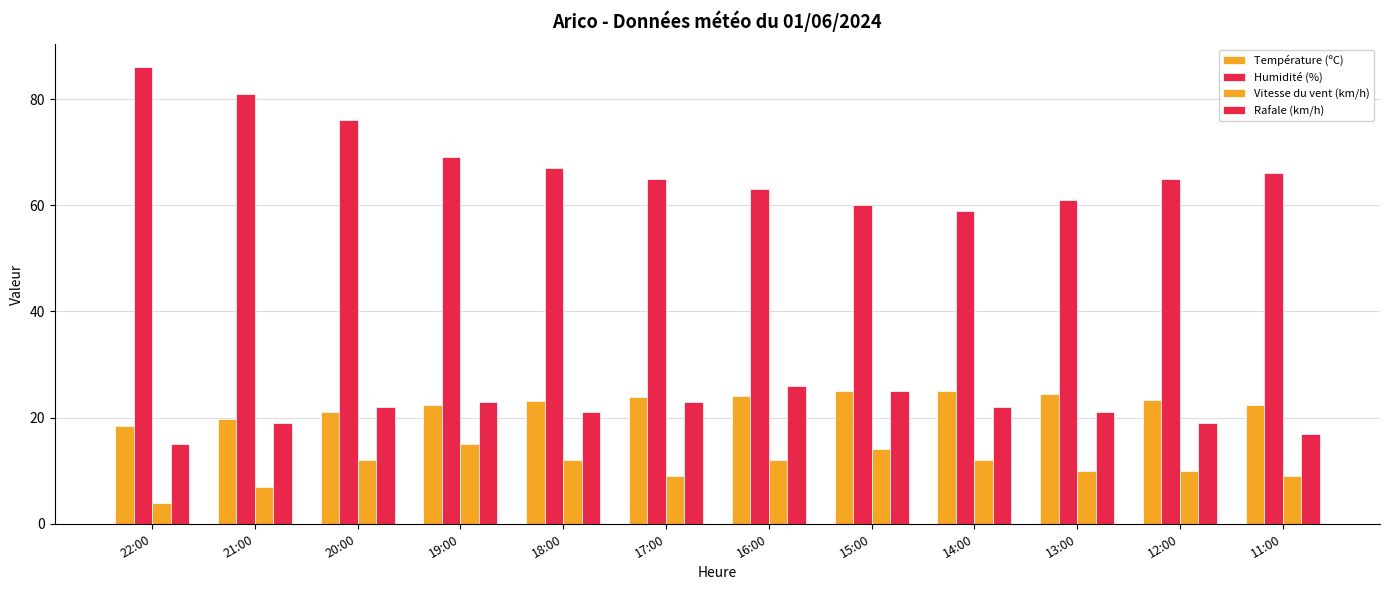

At 11:00, list the series in order from largest to smallest.

Humidité (%), Température (ºC), Rafale (km/h), Vitesse du vent (km/h)